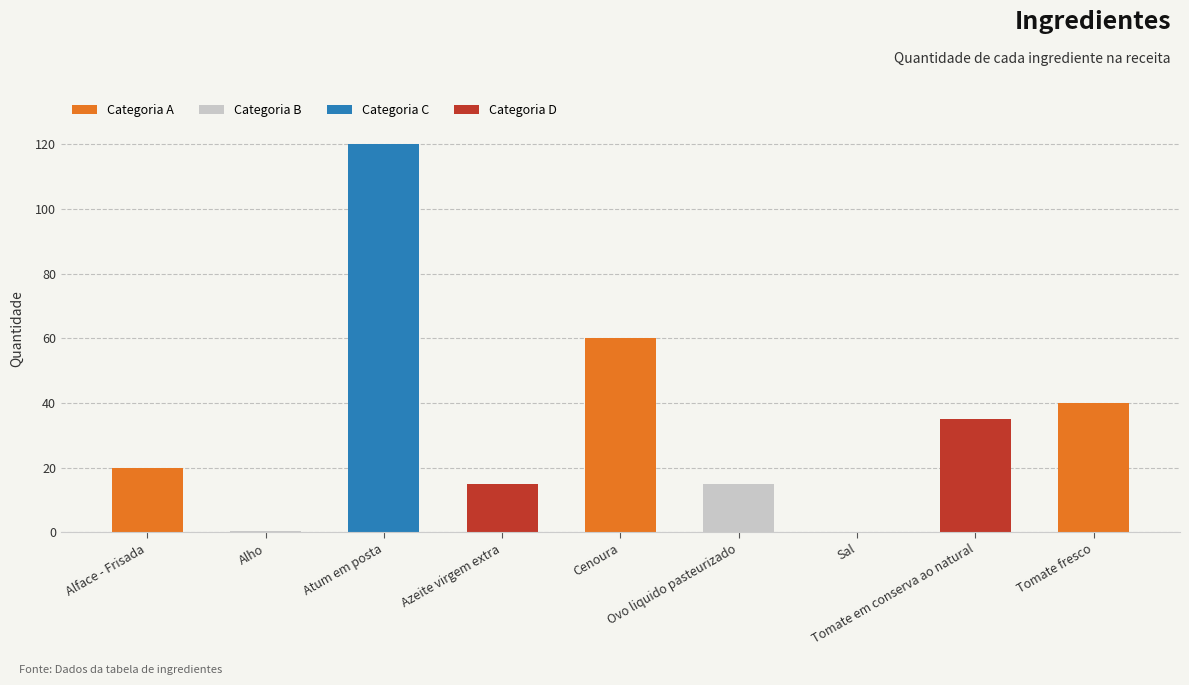

Are the bars grouped side by side (vs. stacked)?

No